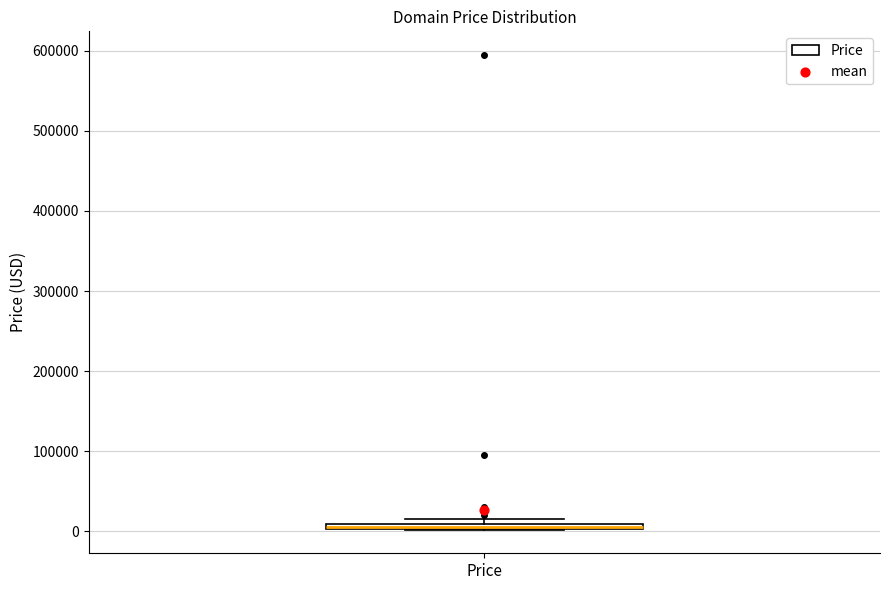

Where is the upper edge of the box for Price on the y-axis? The values are not printed on the chart, so give them approximately, as read against the axis.

10000